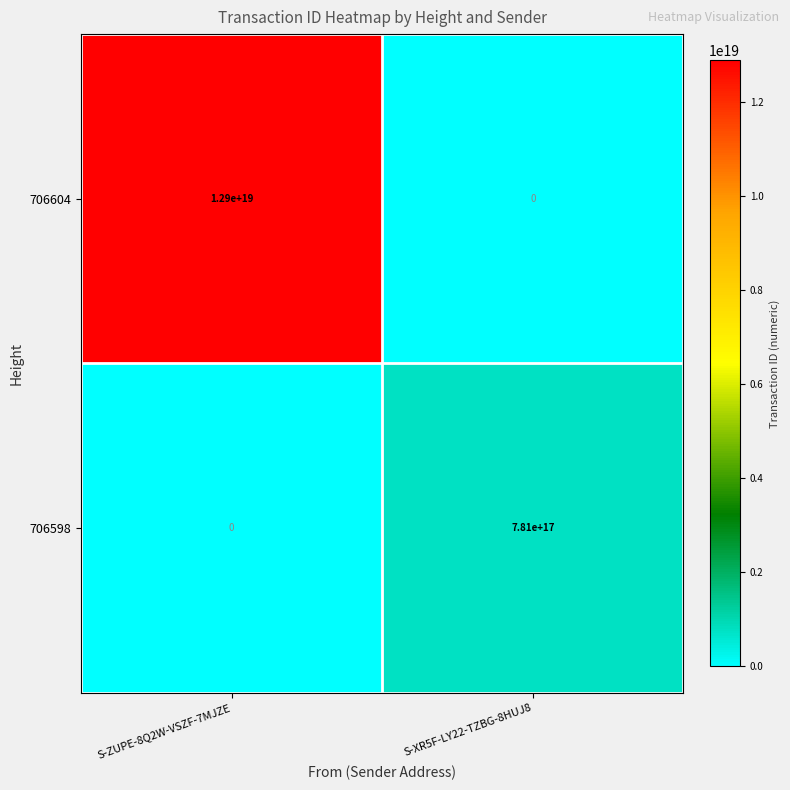

Where is 706598 nearest to the value 390500000000000000?

S-ZUPE-8Q2W-VSZF-7MJZE